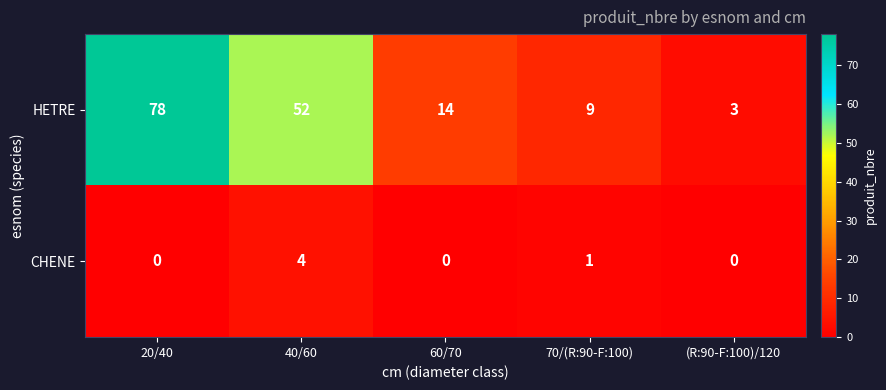

Which series has the largest total across all categories?

HETRE